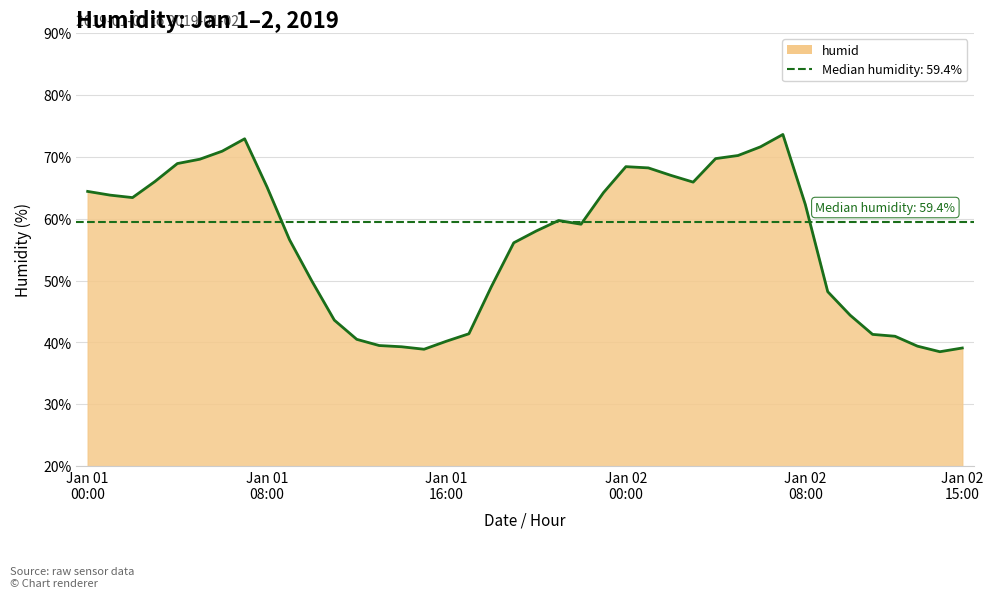

What is the difference between the values at 2019-01-02 02:00 and 2019-01-01 17:00?

25.6